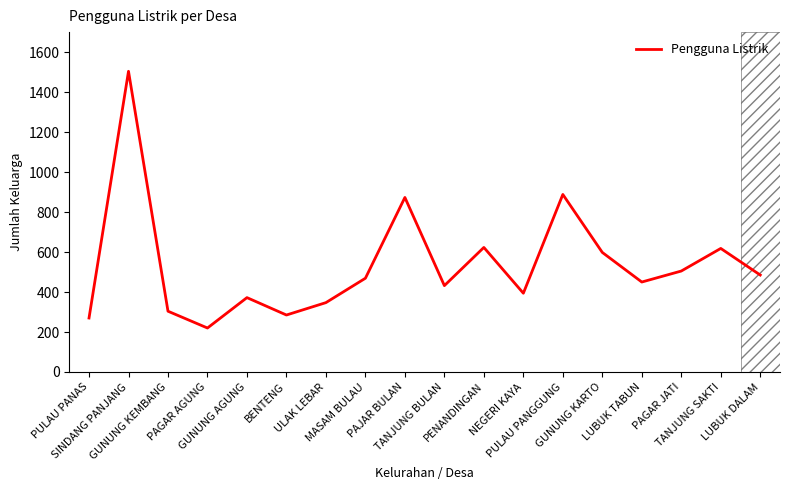

What is the greatest value displayed?

1504